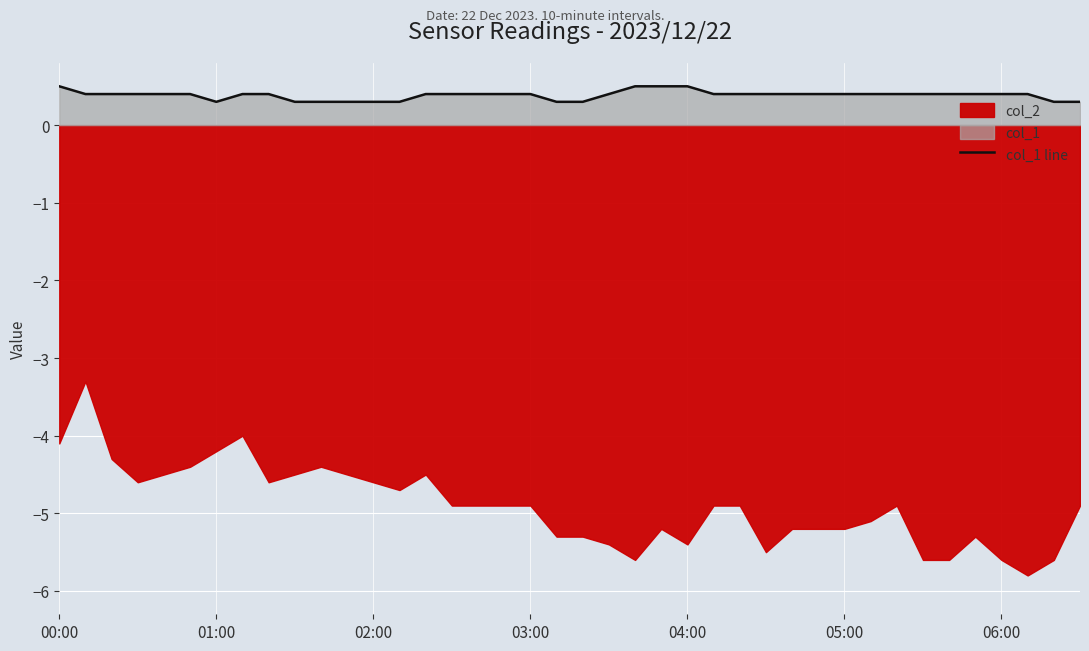

Is it true that the value at 16 is 0.1?

False